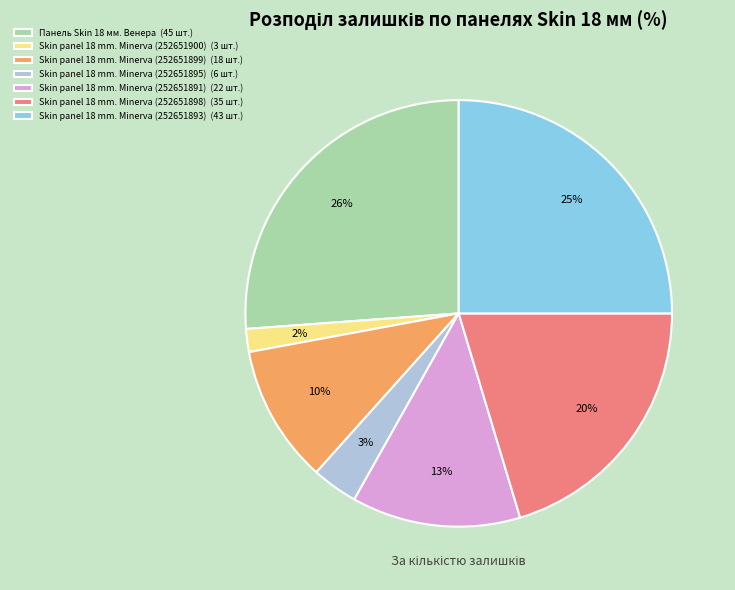

Do Skin panel 18 mm. Minerva (252651899) (18 шт.) and Skin panel 18 mm. Minerva (252651895) (6 шт.) together represent more than half of the pie?

No